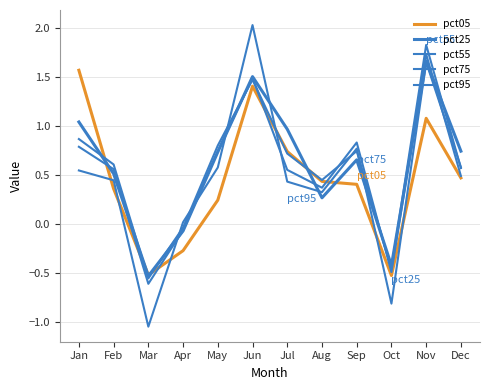

Reading left to right, what are all the values shown in this chart?

pct05: 1.6	0.4	-0.5	-0.3	0.2	1.4	0.7	0.4	0.4	-0.5	1.1	0.5
pct25: 1.0	0.5	-0.5	-0.1	0.7	1.5	1.0	0.3	0.7	-0.4	1.7	0.7
pct55: 0.9	0.6	-0.6	-0.0	0.8	1.5	0.7	0.4	0.7	-0.5	1.8	0.6
pct75: 0.8	0.6	-0.6	-0.1	0.7	1.5	0.5	0.4	0.8	-0.5	1.7	0.5
pct95: 0.5	0.4	-1.0	0.0	0.6	2.0	0.4	0.3	0.8	-0.8	1.6	0.6